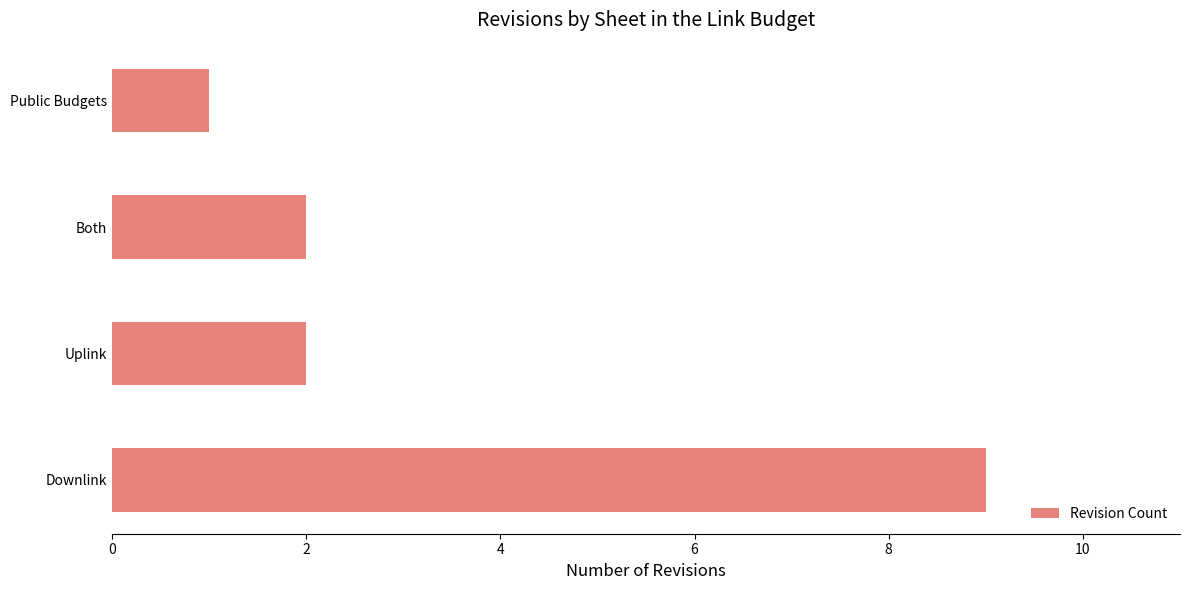

What is the average value?

4